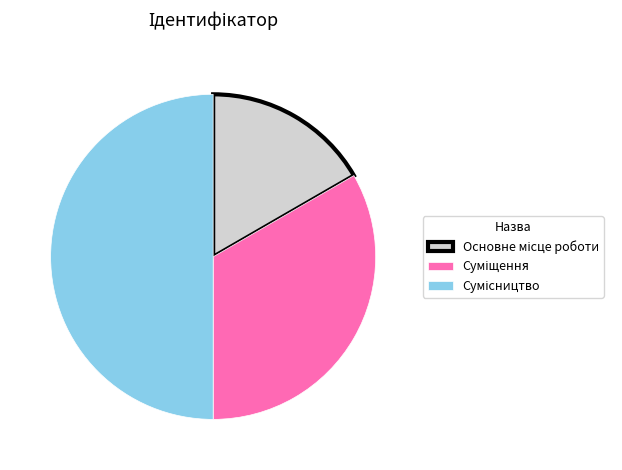

The Основне місце роботи slice represents 17% of the pie. True or false?

True